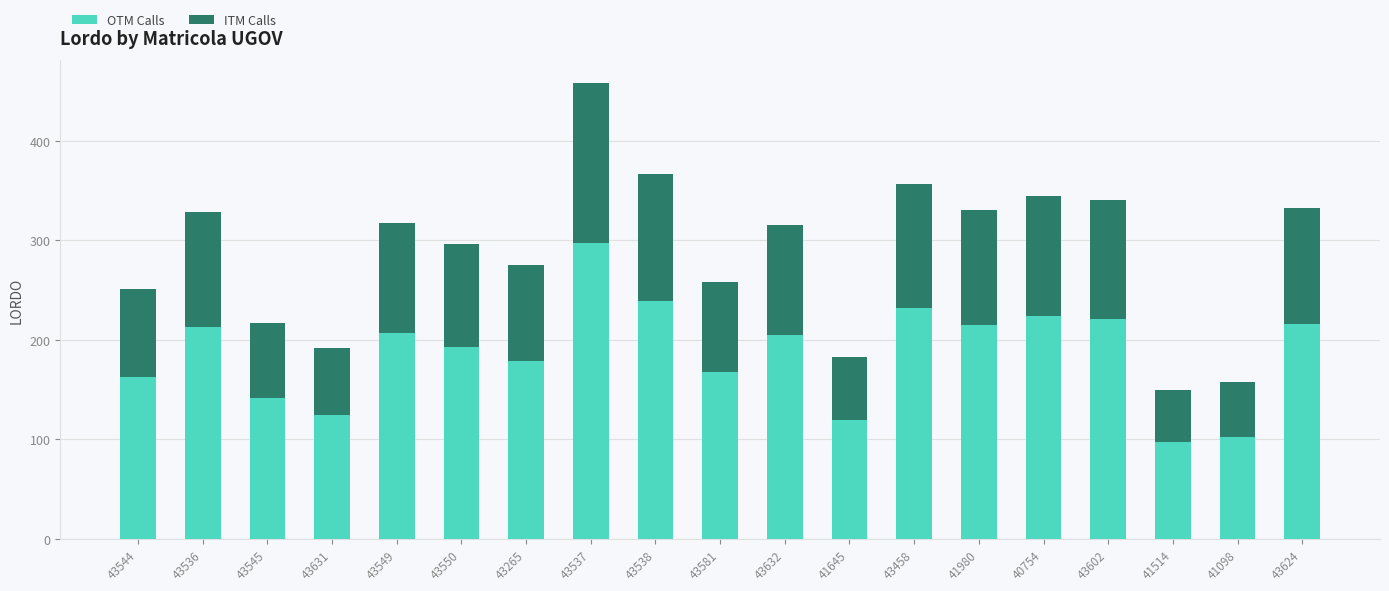

What is the difference between the OTM Calls values at 43549 and 43544?

43.4